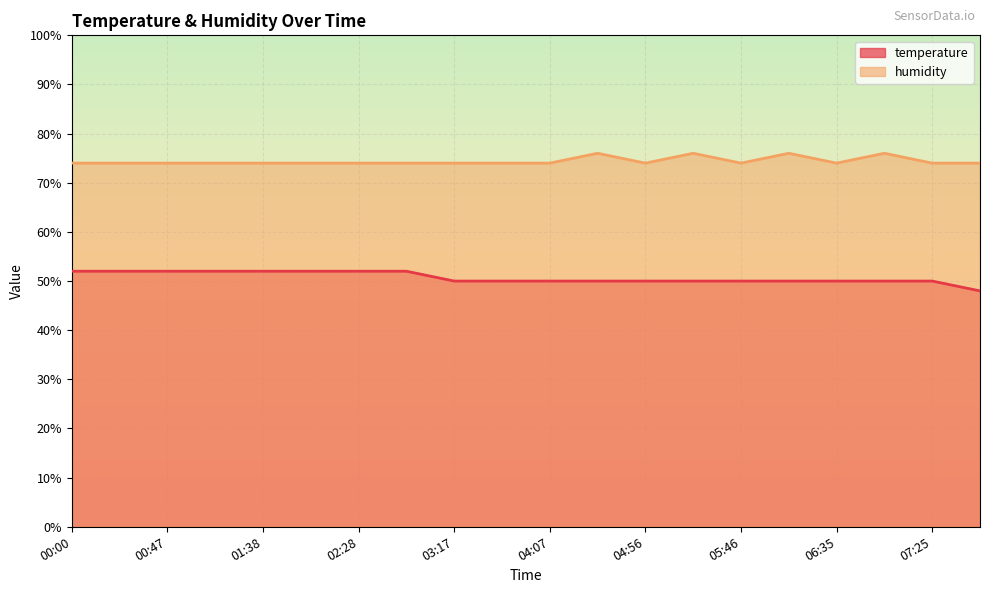

What is the highest value of the temperature series?

52.0